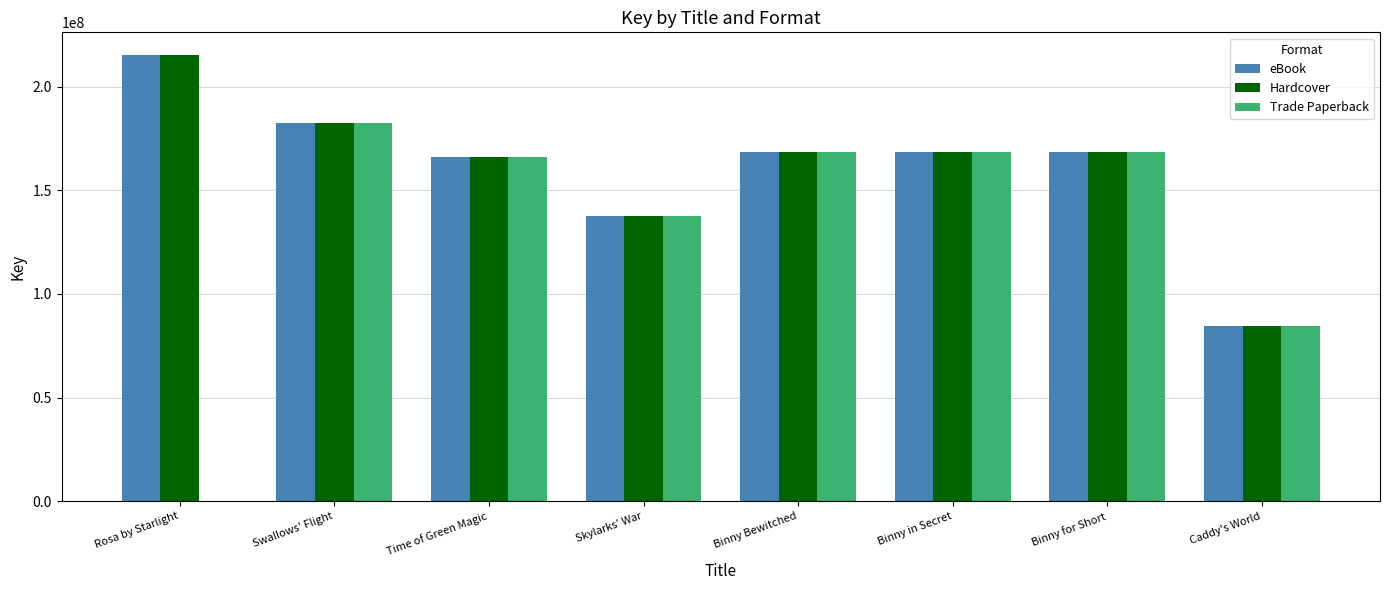

Which series changed the most between Rosa by Starlight and Time of Green Magic?

Trade Paperback